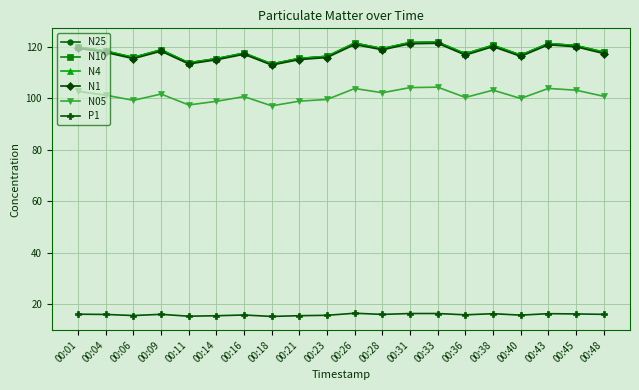

What is the total value across all series at 00:48?

588.0